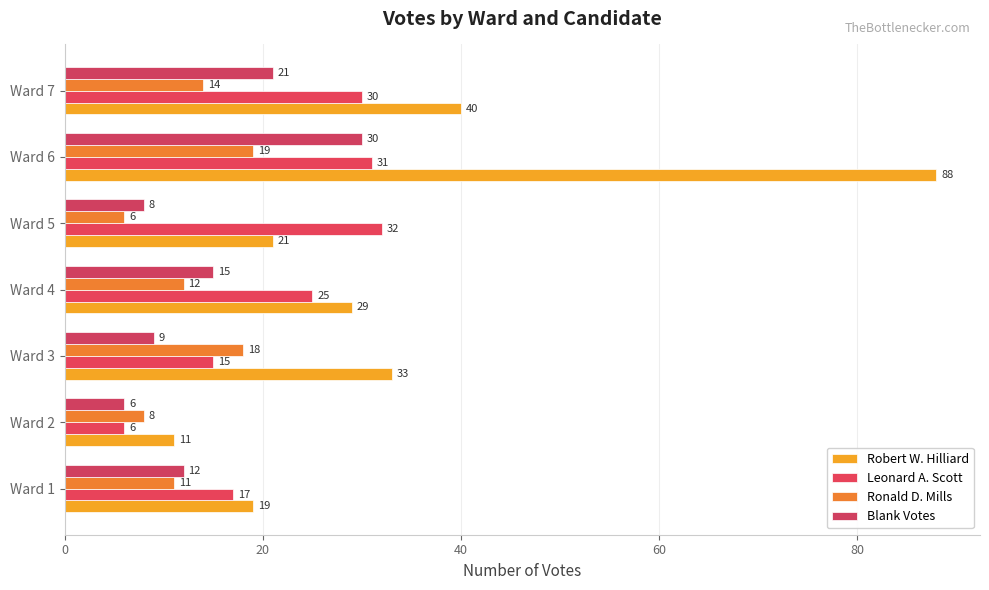

How many categories are shown in the chart?

7